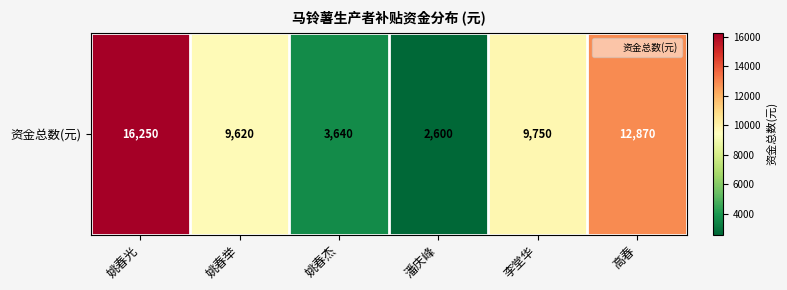

What is the smallest value displayed?

2600